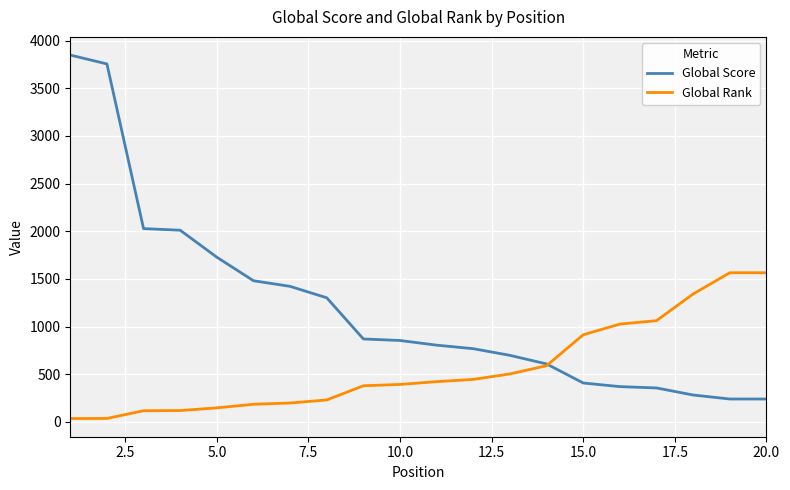

Which series has the largest range (max minus min)?

Global Score